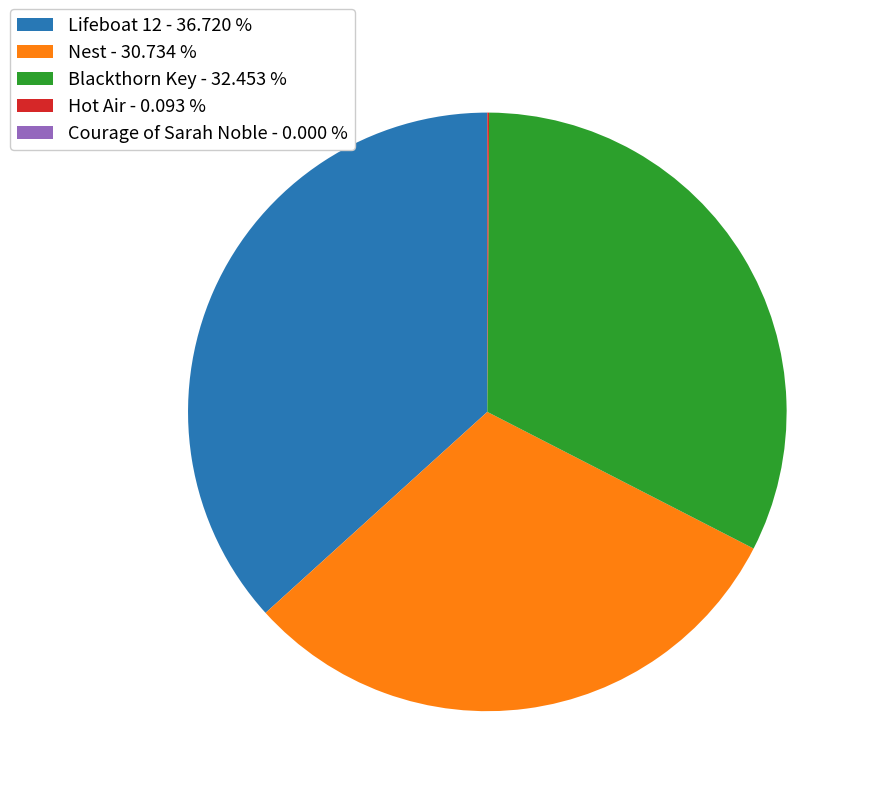

Is there a majority slice in this chart?

No